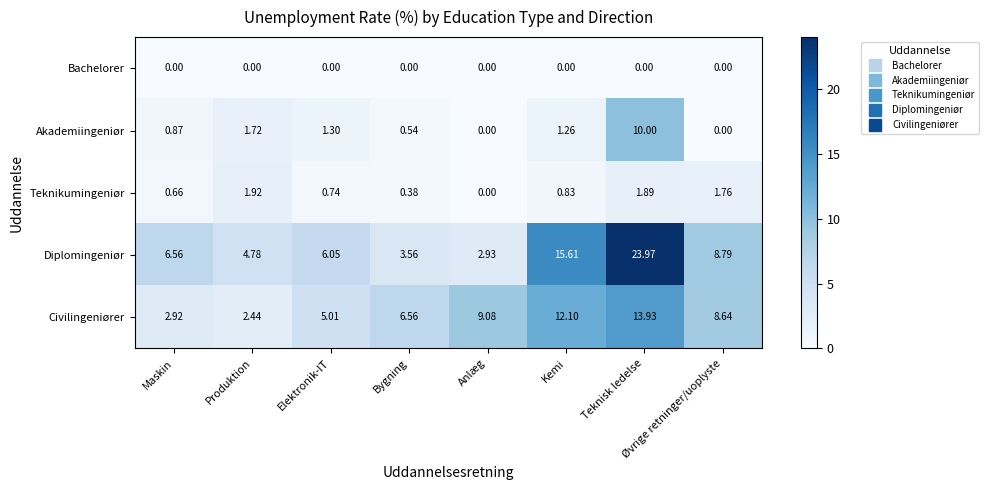

List the series in order of their peak value, lowest first.

Bachelorer, Teknikumingeniør, Akademiingeniør, Civilingeniører, Diplomingeniør